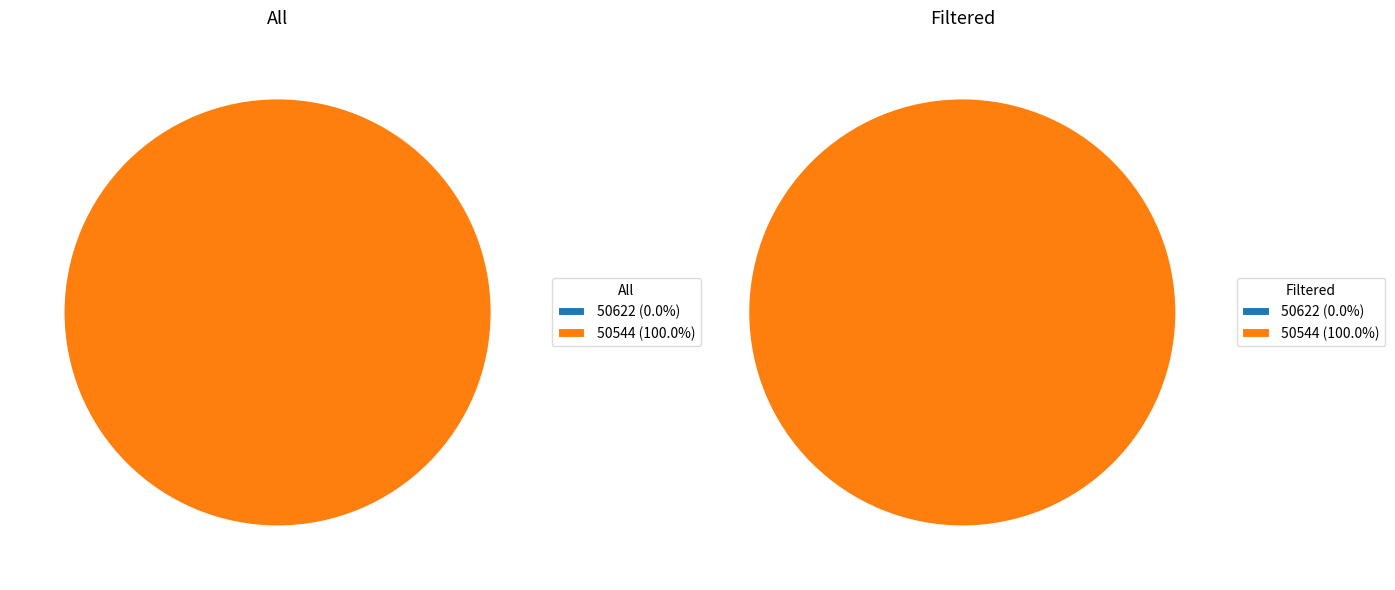

Which series has the widest spread of values?

All